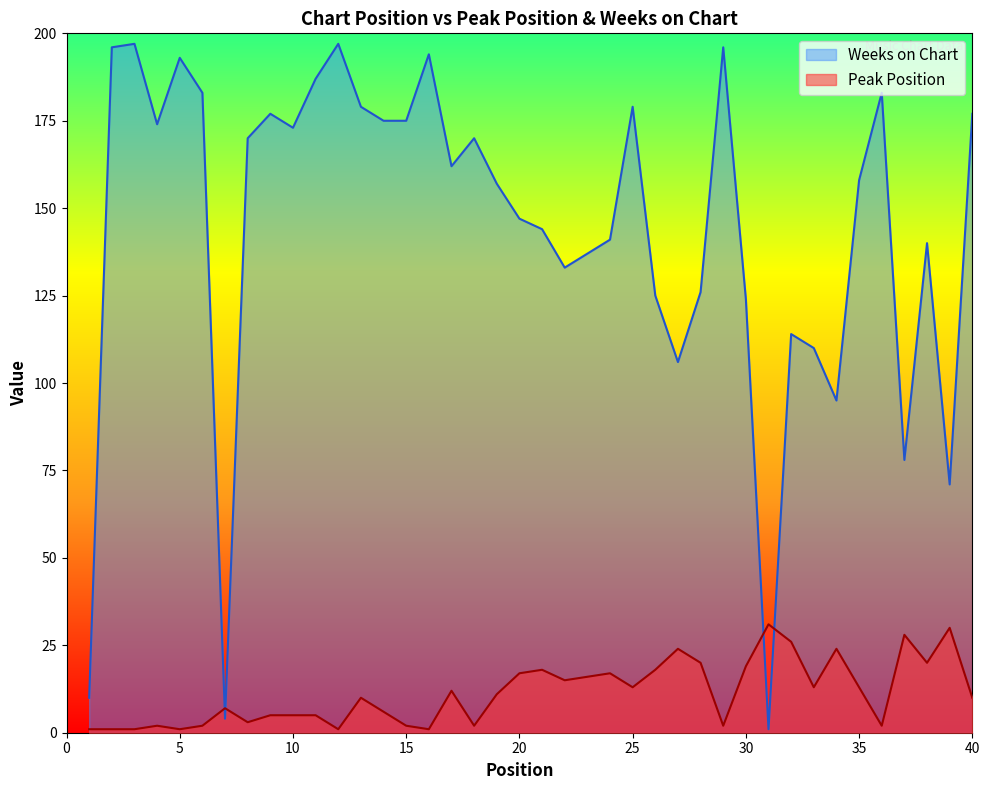

What is the spread (max minus min) of values at 29?

194